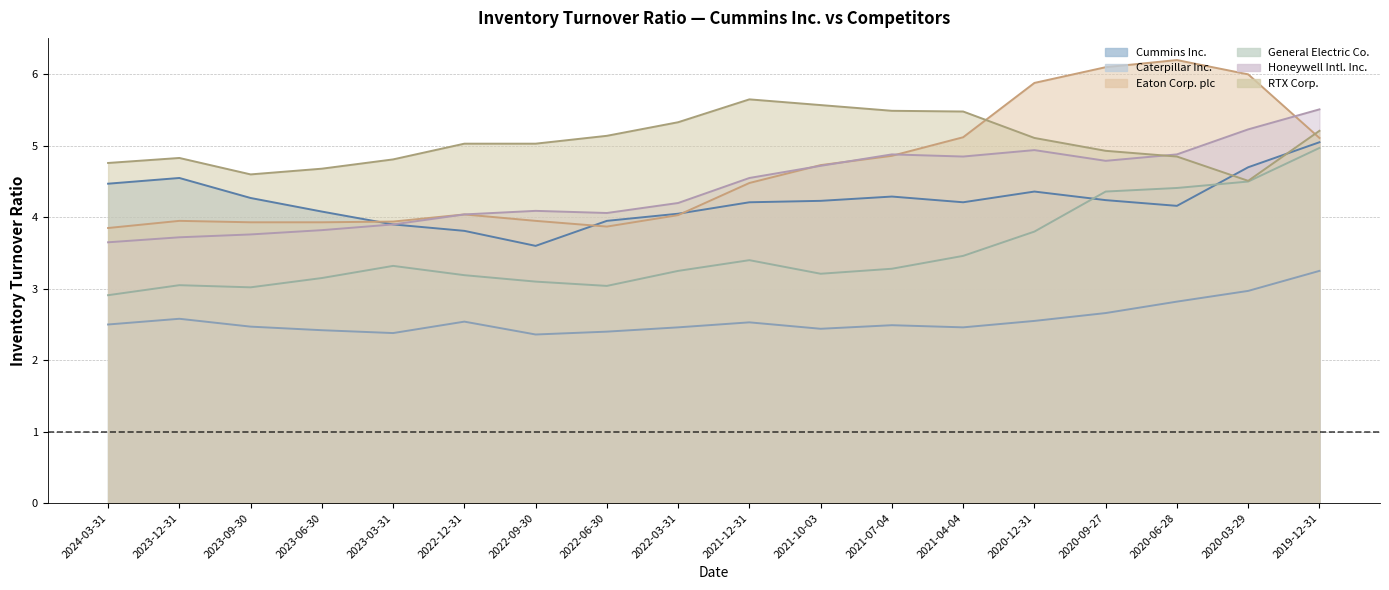

Reading right to left, transcribe all the data shown in this chart.

Cummins Inc.: 2019-12-31=5.0	2020-03-29=4.7	2020-06-28=4.2	2020-09-27=4.2	2020-12-31=4.4	2021-04-04=4.2	2021-07-04=4.3	2021-10-03=4.2	2021-12-31=4.2	2022-03-31=4.0	2022-06-30=4.0	2022-09-30=3.6	2022-12-31=3.8	2023-03-31=3.9	2023-06-30=4.1	2023-09-30=4.3	2023-12-31=4.5	2024-03-31=4.5
Caterpillar Inc.: 2019-12-31=3.2	2020-03-29=3.0	2020-06-28=2.8	2020-09-27=2.7	2020-12-31=2.5	2021-04-04=2.5	2021-07-04=2.5	2021-10-03=2.4	2021-12-31=2.5	2022-03-31=2.5	2022-06-30=2.4	2022-09-30=2.4	2022-12-31=2.5	2023-03-31=2.4	2023-06-30=2.4	2023-09-30=2.5	2023-12-31=2.6	2024-03-31=2.5
Eaton Corp. plc: 2019-12-31=5.1	2020-03-29=6.0	2020-06-28=6.2	2020-09-27=6.1	2020-12-31=5.9	2021-04-04=5.1	2021-07-04=4.9	2021-10-03=4.7	2021-12-31=4.5	2022-03-31=4.0	2022-06-30=3.9	2022-09-30=4.0	2022-12-31=4.0	2023-03-31=3.9	2023-06-30=3.9	2023-09-30=3.9	2023-12-31=4.0	2024-03-31=3.9
General Electric Co.: 2019-12-31=5.0	2020-03-29=4.5	2020-06-28=4.4	2020-09-27=4.4	2020-12-31=3.8	2021-04-04=3.5	2021-07-04=3.3	2021-10-03=3.2	2021-12-31=3.4	2022-03-31=3.2	2022-06-30=3.0	2022-09-30=3.1	2022-12-31=3.2	2023-03-31=3.3	2023-06-30=3.1	2023-09-30=3.0	2023-12-31=3.0	2024-03-31=2.9
Honeywell Intl. Inc.: 2019-12-31=5.5	2020-03-29=5.2	2020-06-28=4.9	2020-09-27=4.8	2020-12-31=4.9	2021-04-04=4.8	2021-07-04=4.9	2021-10-03=4.7	2021-12-31=4.5	2022-03-31=4.2	2022-06-30=4.1	2022-09-30=4.1	2022-12-31=4.0	2023-03-31=3.9	2023-06-30=3.8	2023-09-30=3.8	2023-12-31=3.7	2024-03-31=3.6
RTX Corp.: 2019-12-31=5.2	2020-03-29=4.5	2020-06-28=4.8	2020-09-27=4.9	2020-12-31=5.1	2021-04-04=5.5	2021-07-04=5.5	2021-10-03=5.6	2021-12-31=5.7	2022-03-31=5.3	2022-06-30=5.1	2022-09-30=5.0	2022-12-31=5.0	2023-03-31=4.8	2023-06-30=4.7	2023-09-30=4.6	2023-12-31=4.8	2024-03-31=4.8